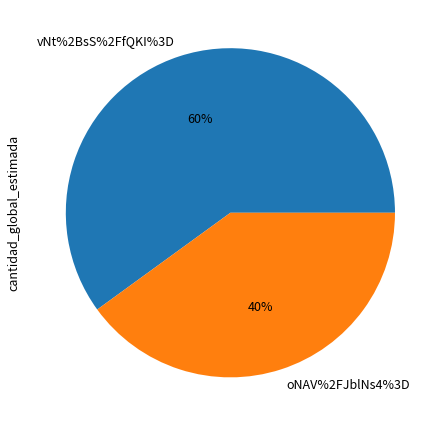

What percentage is the oNAV%2FJblNs4%3D slice, to the nearest percent?

40%